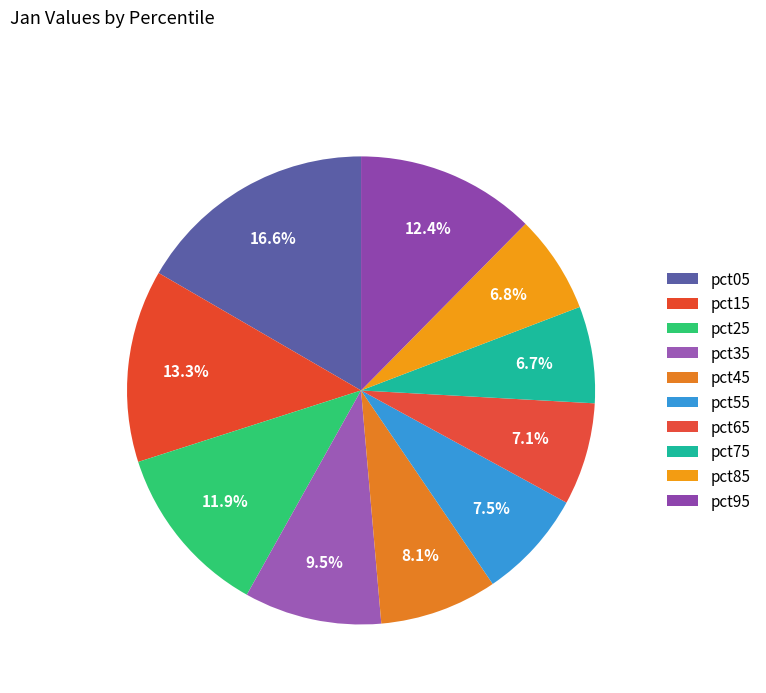

How many slices are in this pie chart?

10